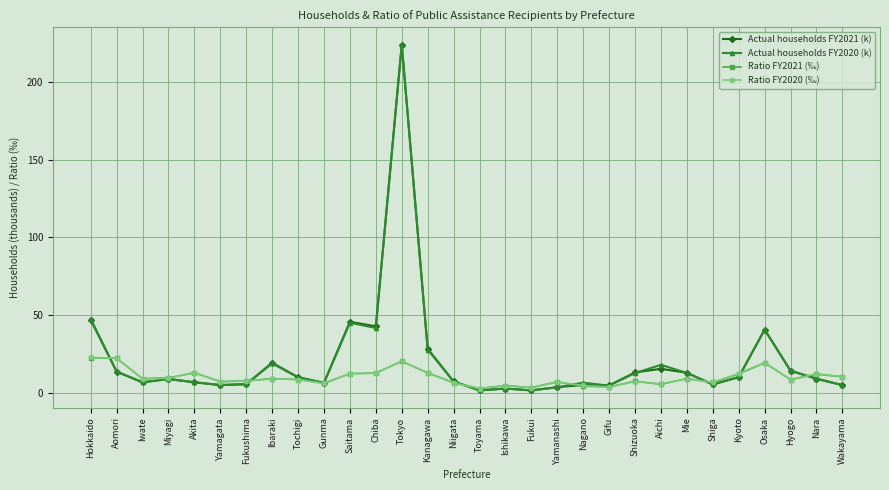

Which series has the widest spread of values?

Actual households FY2020 (k)